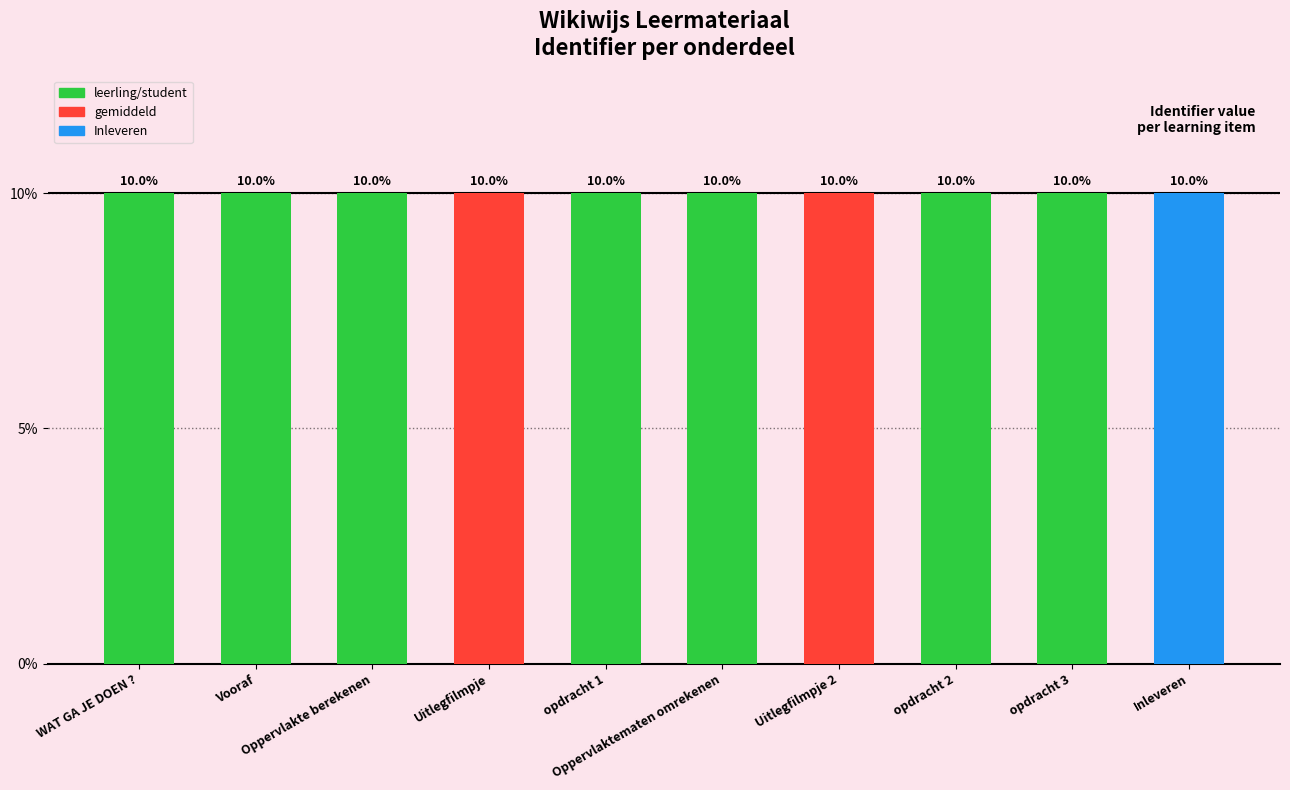

What is the maximum value shown in the chart?

10.0